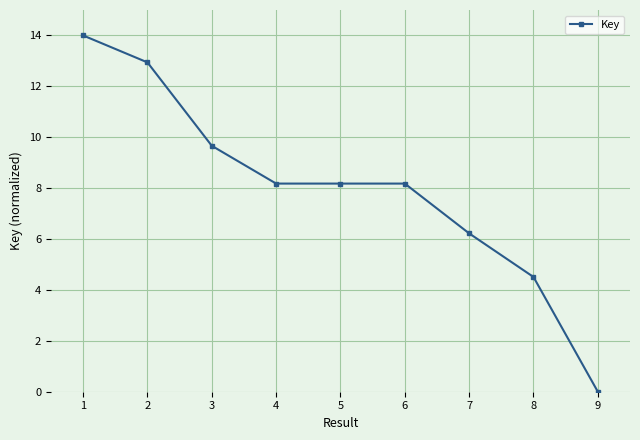

Does the chart have visible grid lines?

Yes